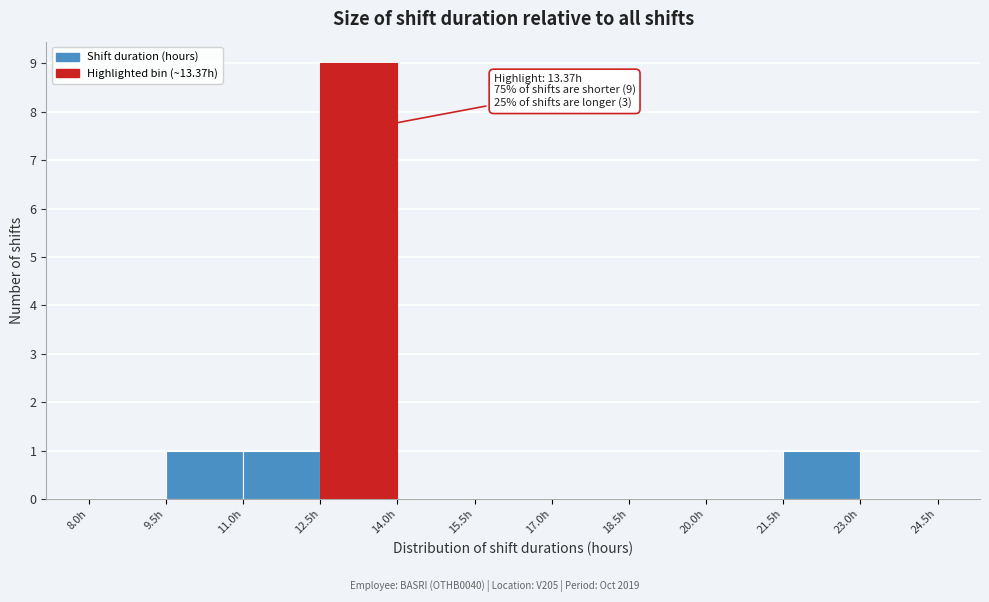

Which range on the x-axis has the tallest bar?

12.5 to 14.0